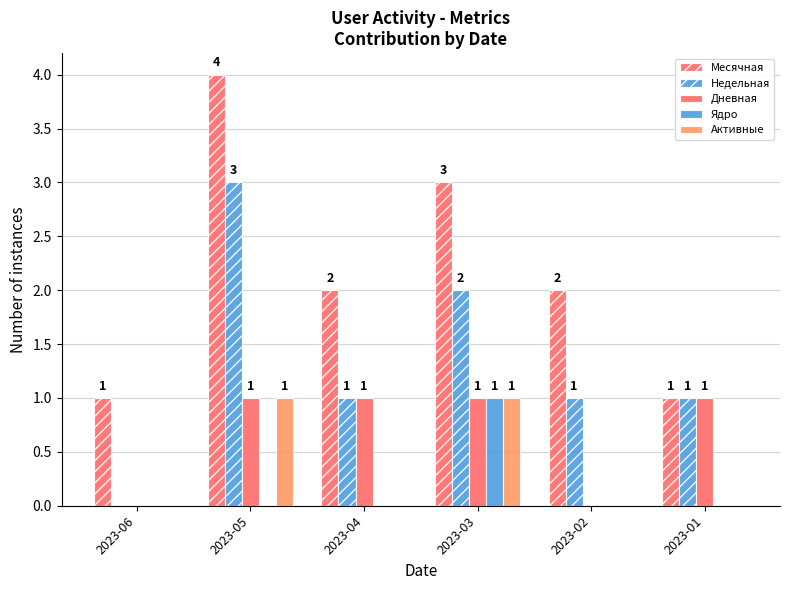

How many groups of bars are there?

6